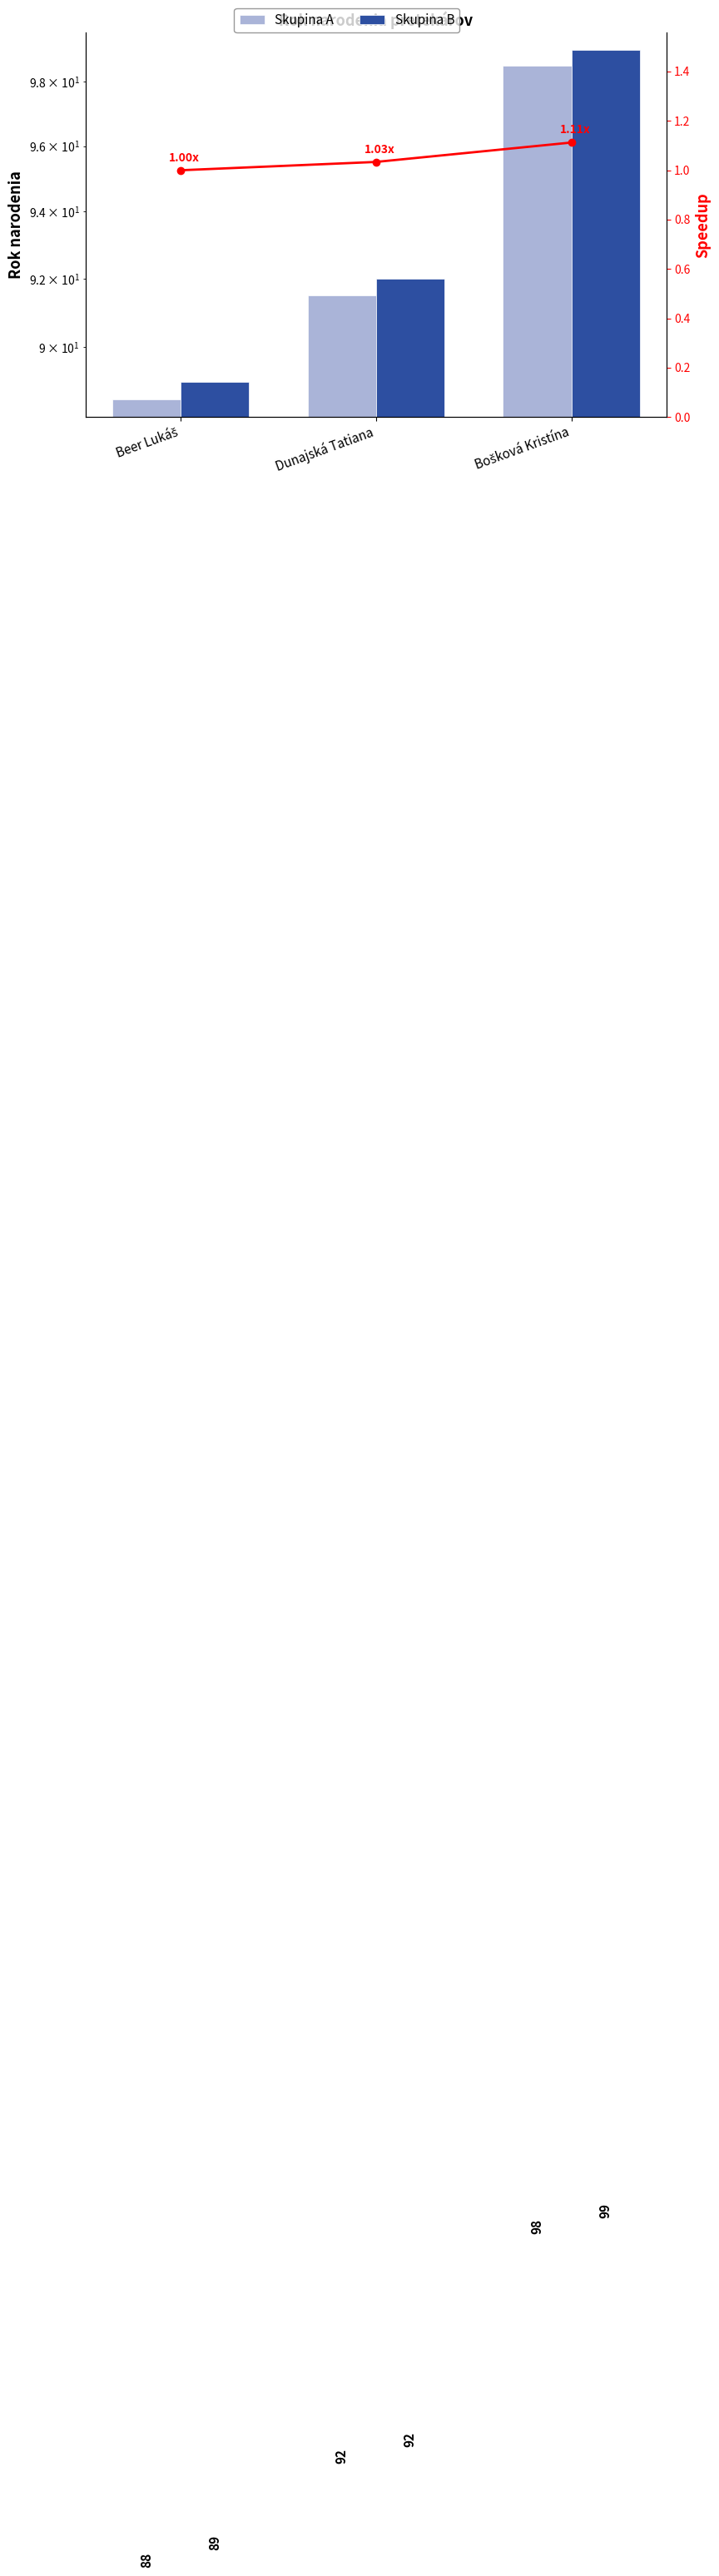

What is the label of the 1st bar from the right?

Bošková Kristína